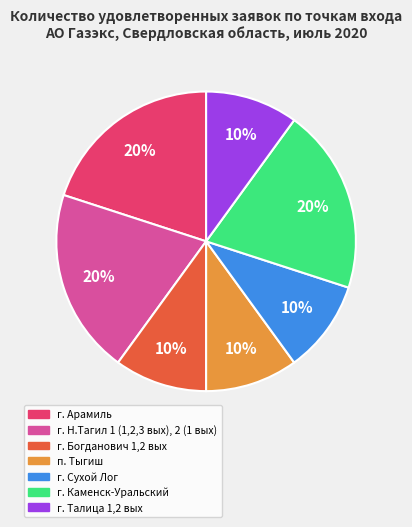

Between п. Тыгиш and г. Арамиль, which is larger?

г. Арамиль